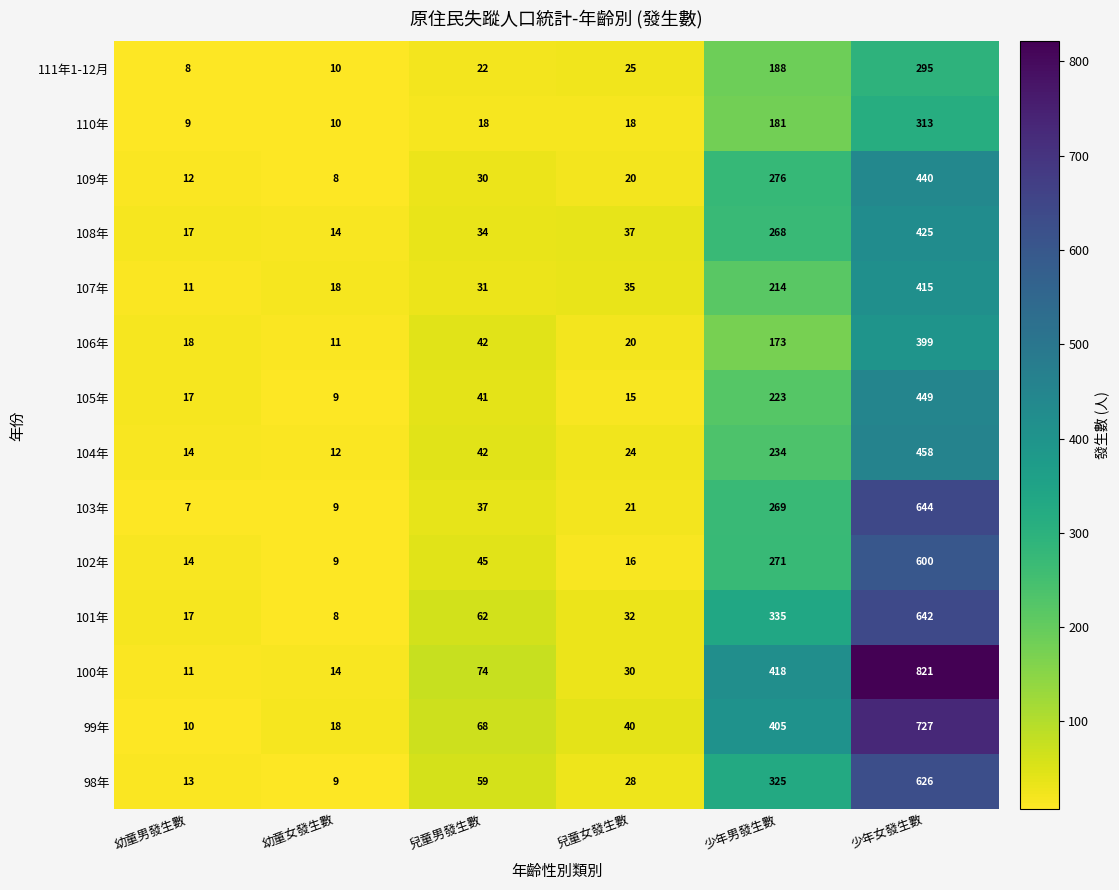

At which label is 102年 closest to 304?

少年男發生數